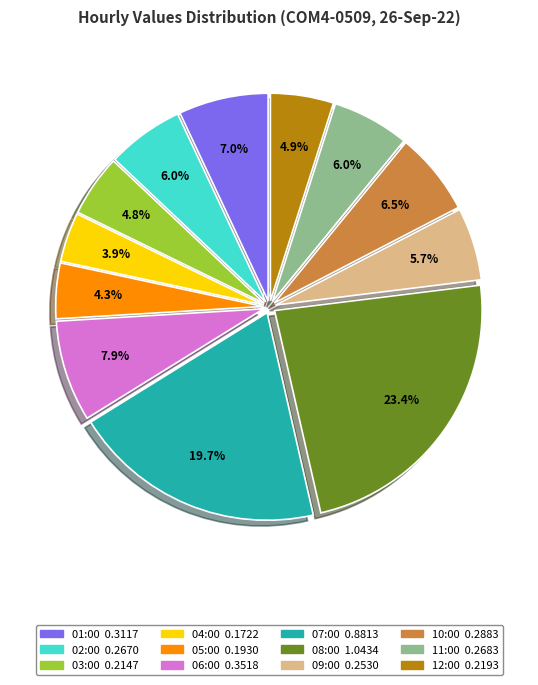

To the nearest percent, what percentage of the pie is 08:00?

23%